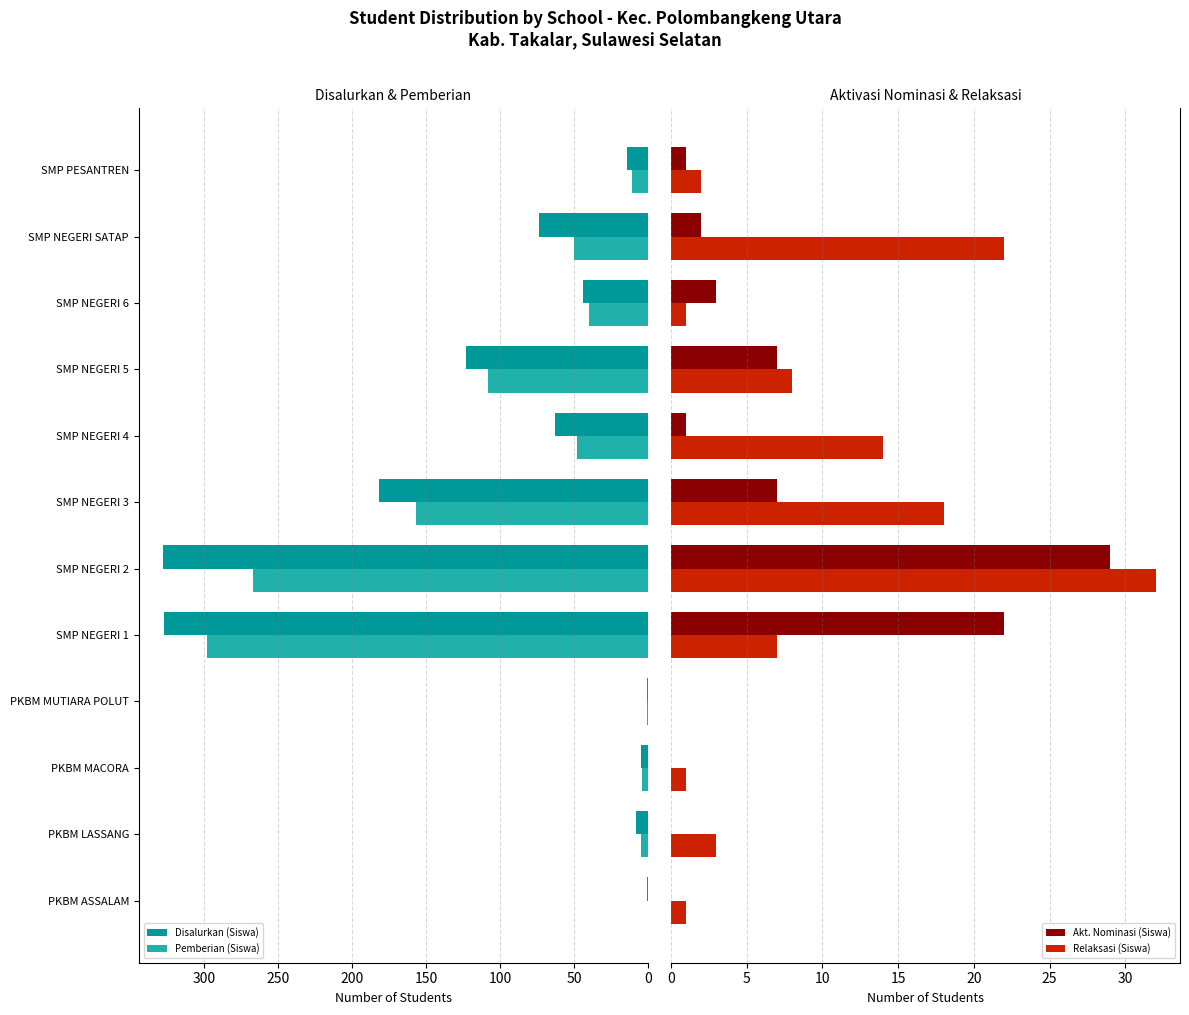

What is the sum of all Pemberian (Siswa) values?

989